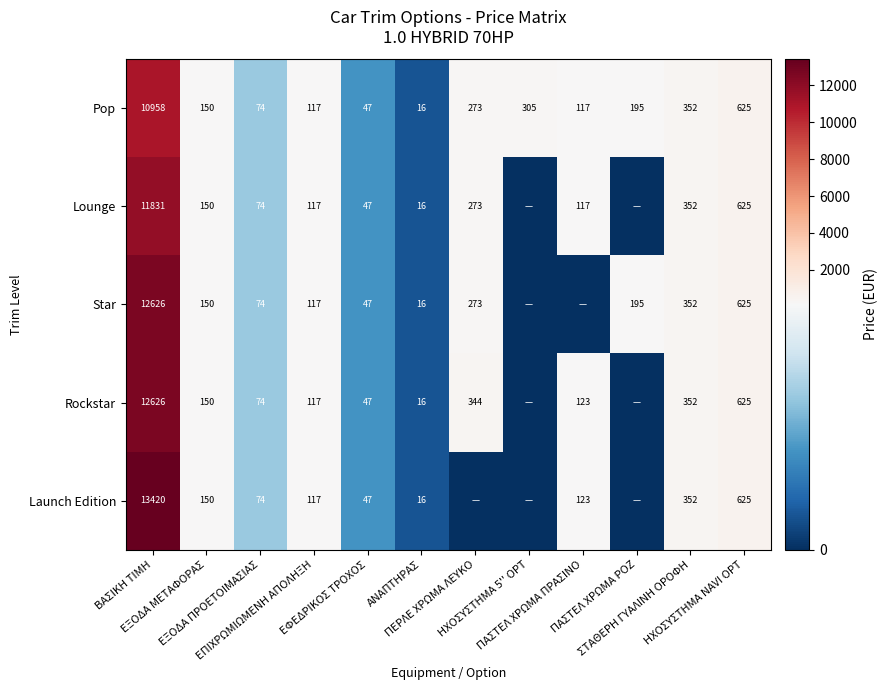

What is the sum of all Pop values?

13229